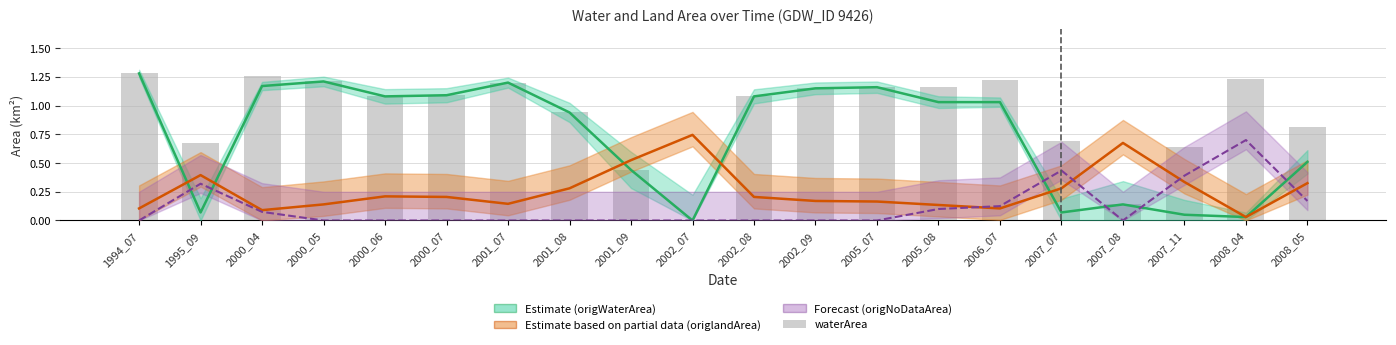

Is it true that the value at 2002_08 is 1.4?

False